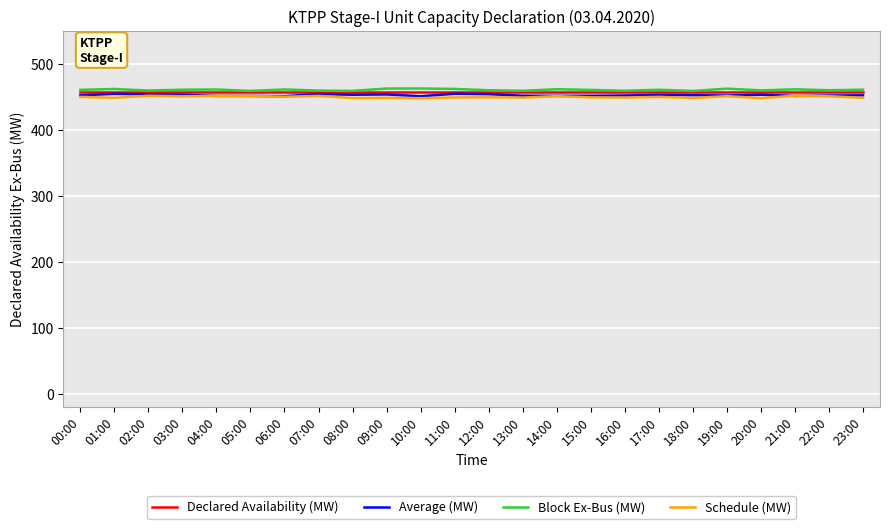

What is the spread (max minus min) of values at 15:00?

11.3